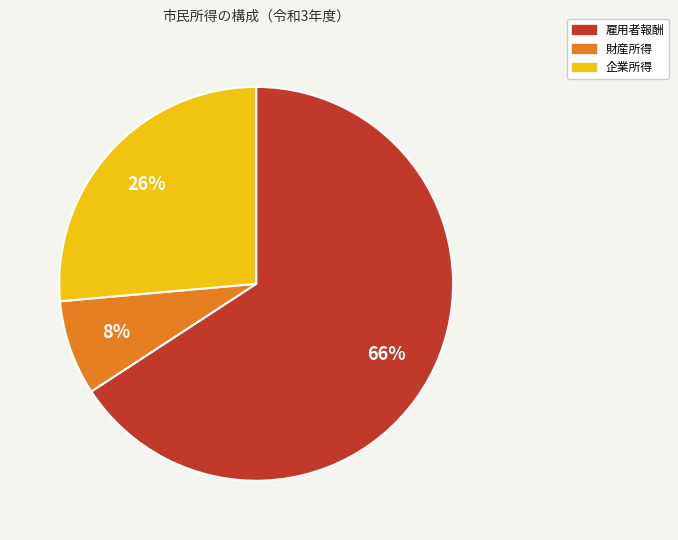

To the nearest percent, what percentage of the pie is 企業所得?

26%